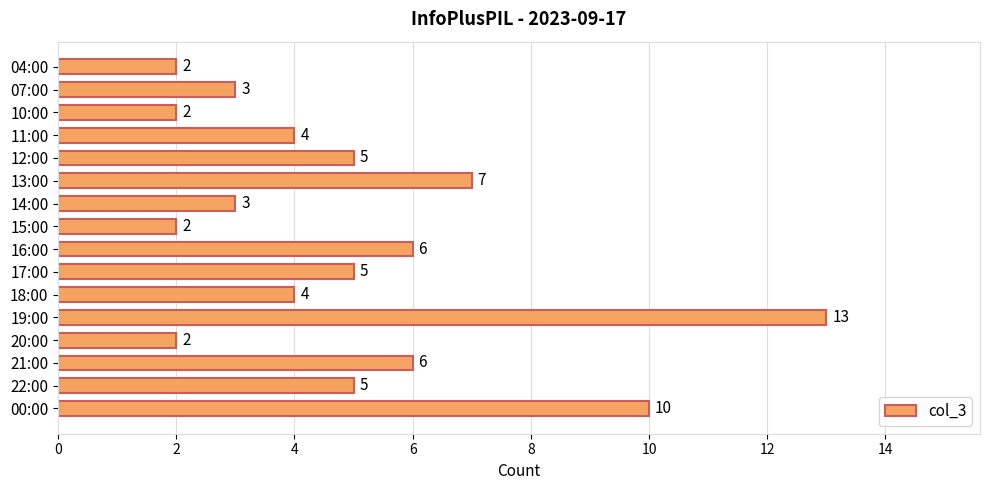

Reading bottom to top, extract all data points from this chart.

10	5	6	2	13	4	5	6	2	3	7	5	4	2	3	2